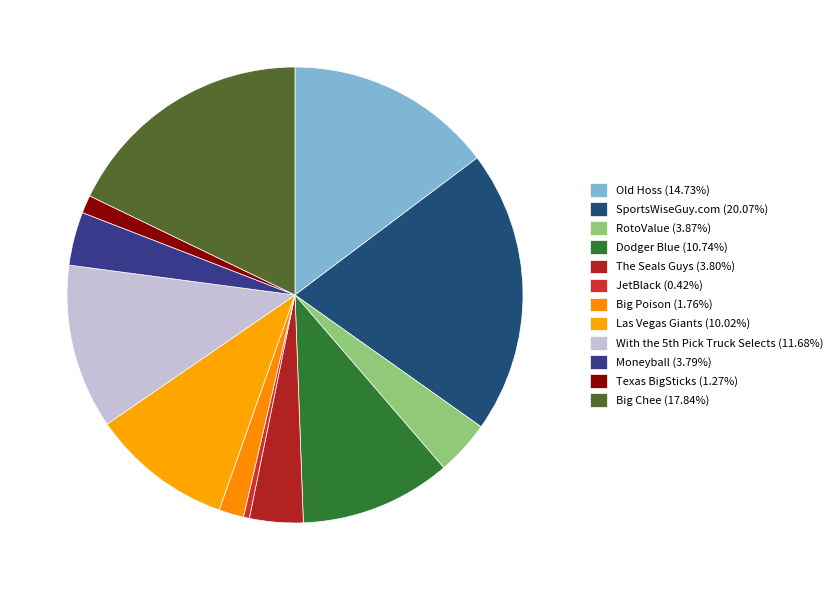

Which slice is the smallest?

JetBlack